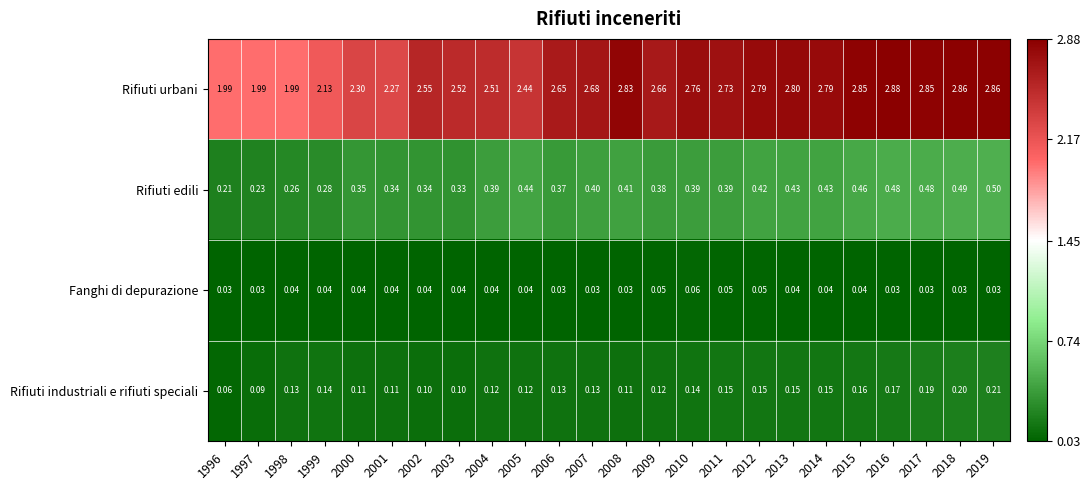

What is the total value across all series at 2012?

3.4